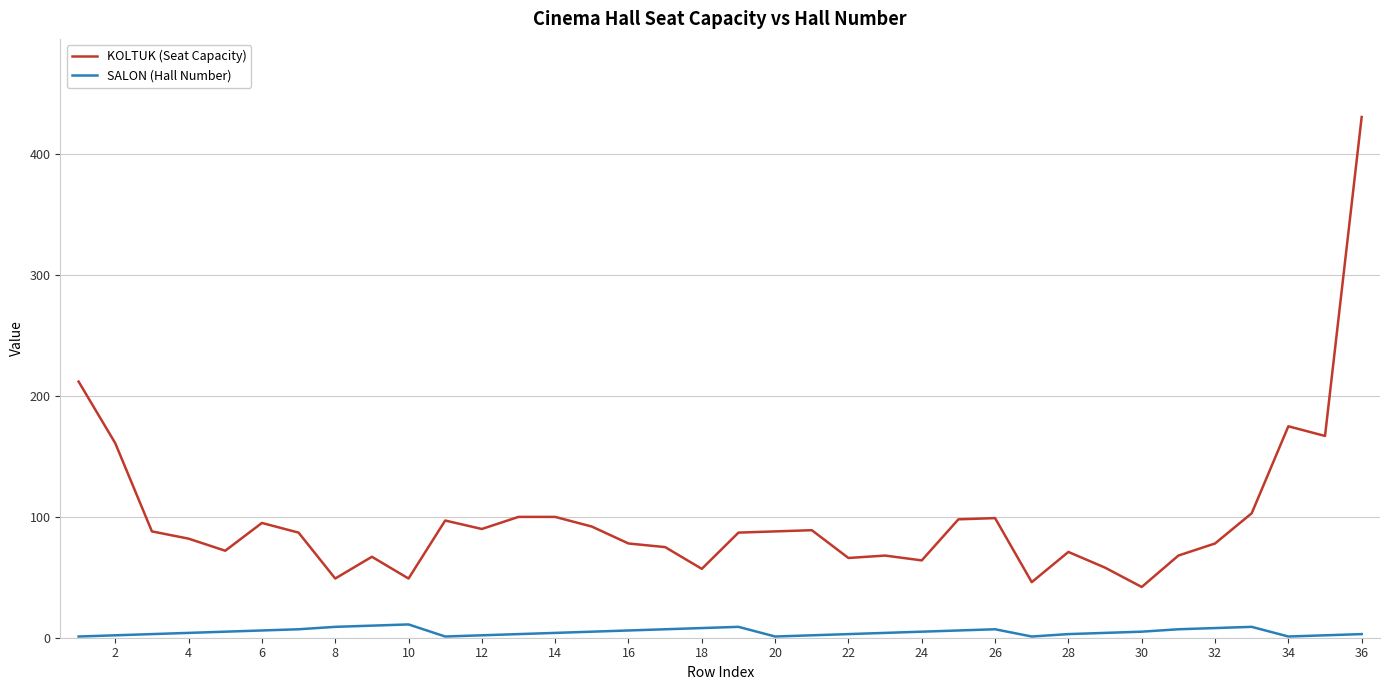

What is the smallest value displayed?

1